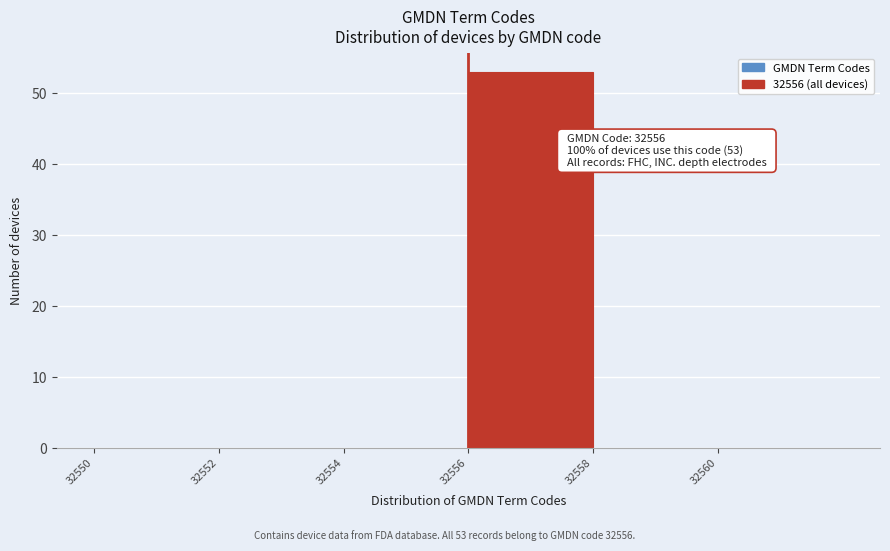

Over which range of the x-axis is the bar tallest?

32556 to 32558